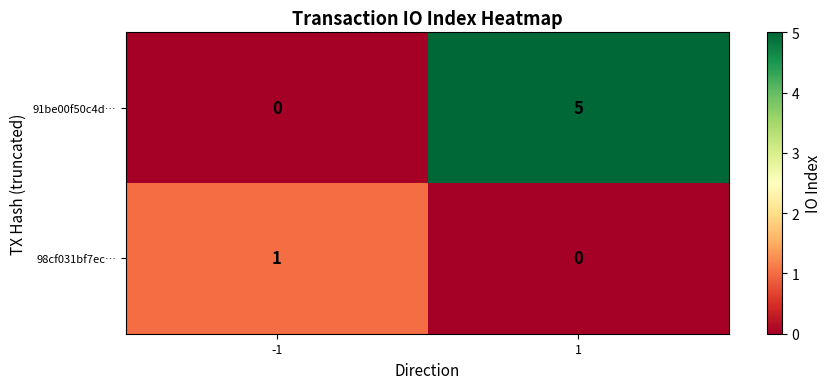

What is the total value across all series at -1?

1